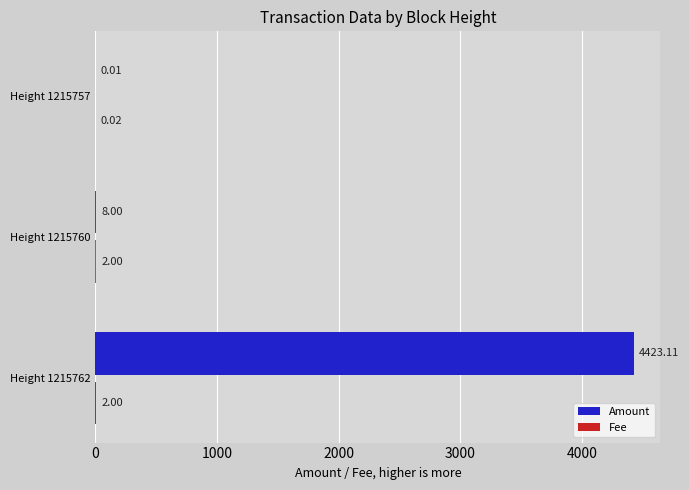

Which series changed the most between Height 1215760 and Height 1215757?

Amount